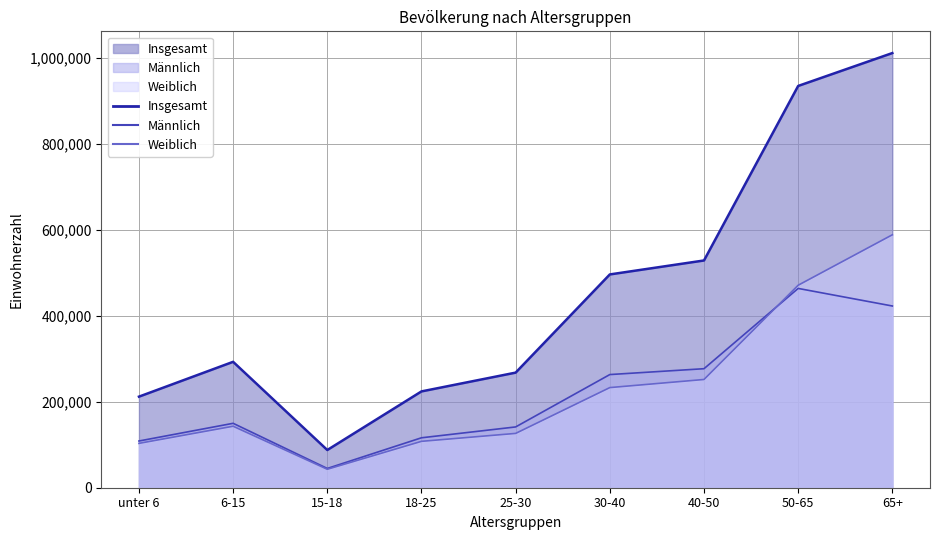

What is the label of the 8th point from the left?

50-65